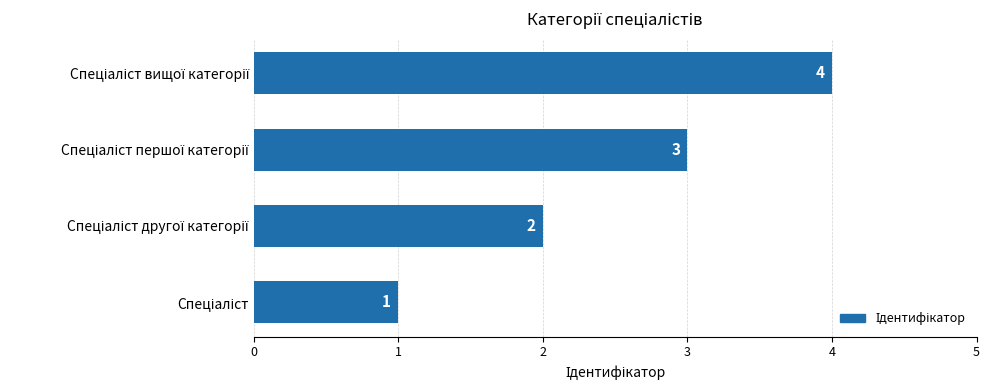

What is the greatest value displayed?

4